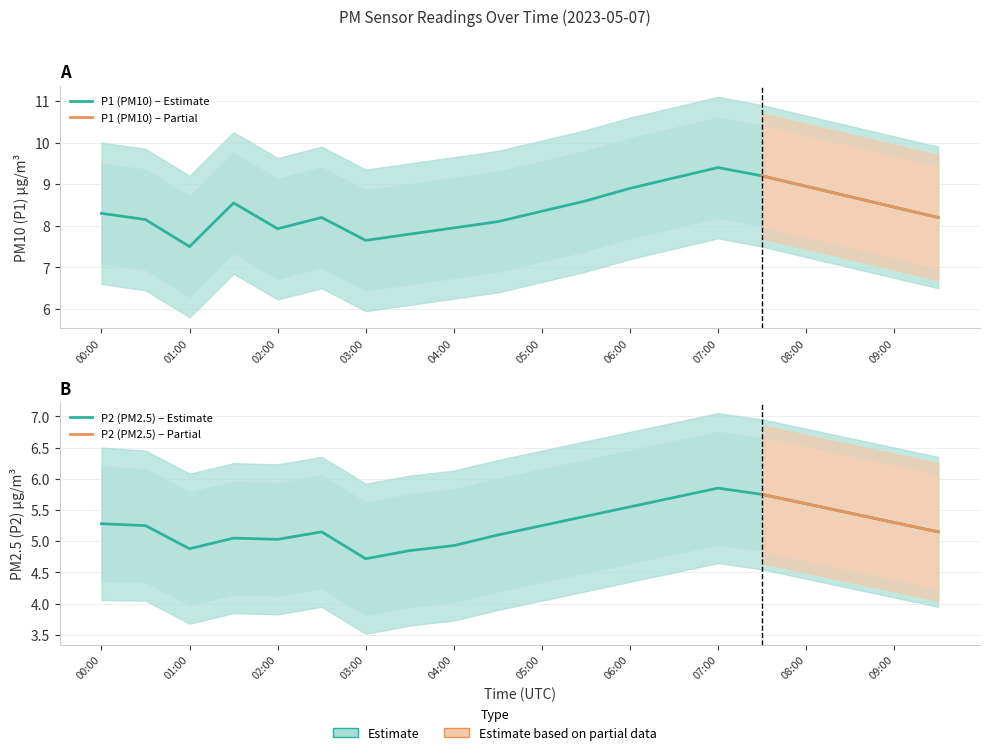

Is the value of P1 at 04:00 greater than the value of P1_upper at 00:00?

No